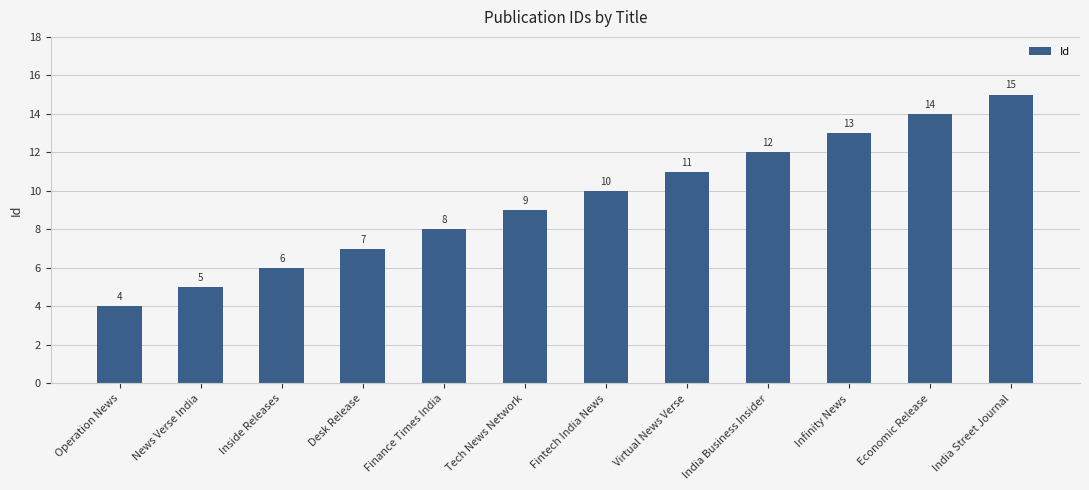

List the labels in order of value, largest first.

India Street Journal, Economic Release, Infinity News, India Business Insider, Virtual News Verse, Fintech India News, Tech News Network, Finance Times India, Desk Release, Inside Releases, News Verse India, Operation News